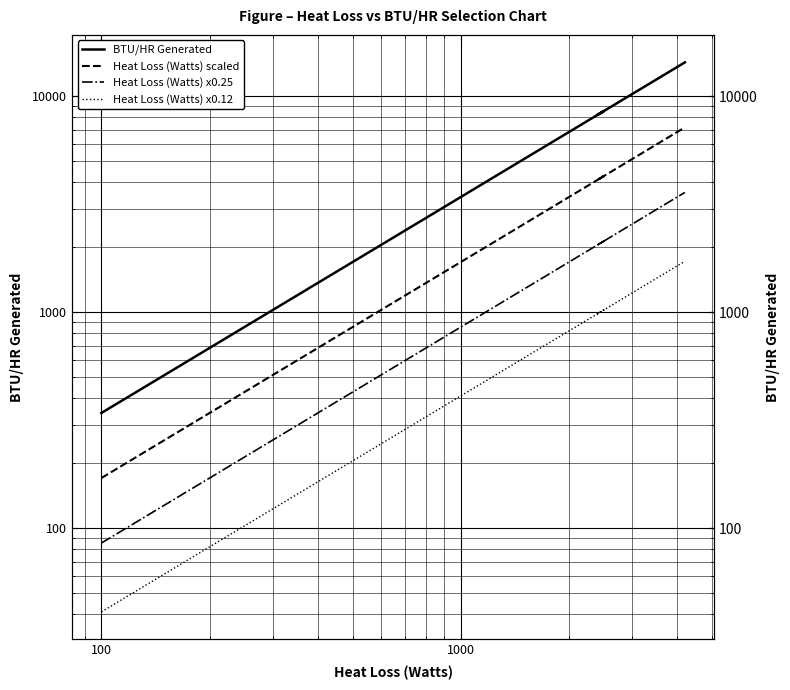

What is the difference between the second highest and second lowest values in the Heat Loss (Watts) scaled series?

5631.4